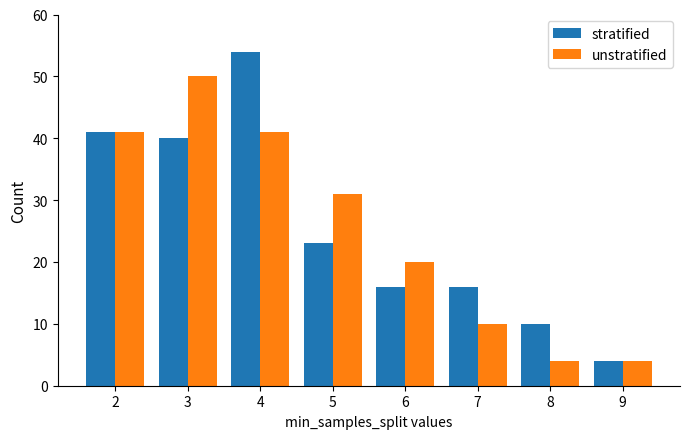

Where does the stratified series first go above 23?

2